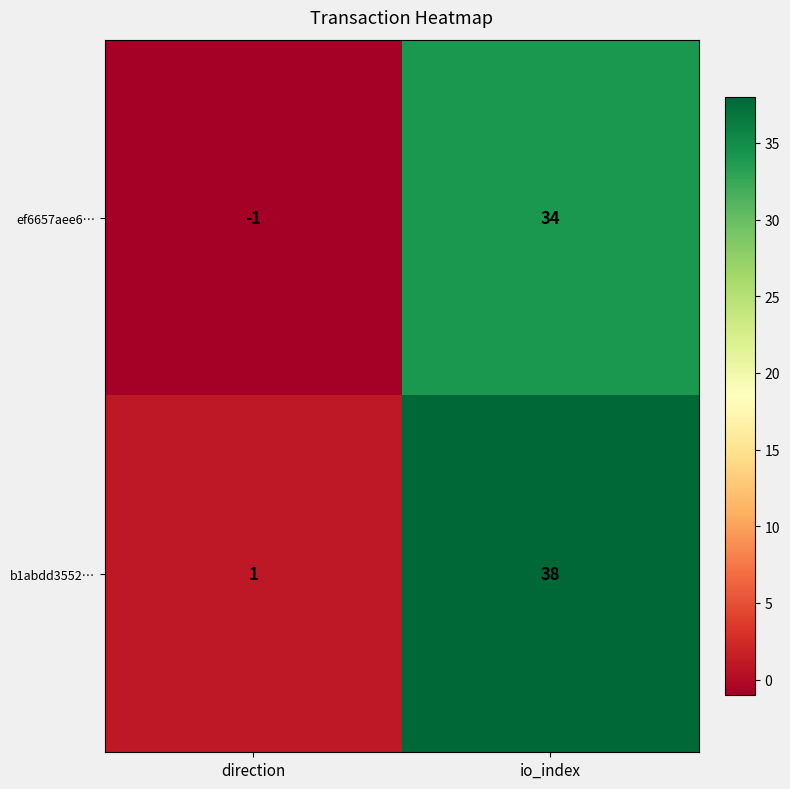

Reading left to right, what are all the values shown in this chart?

ef6657aee6…: -1	34
b1abdd3552…: 1	38